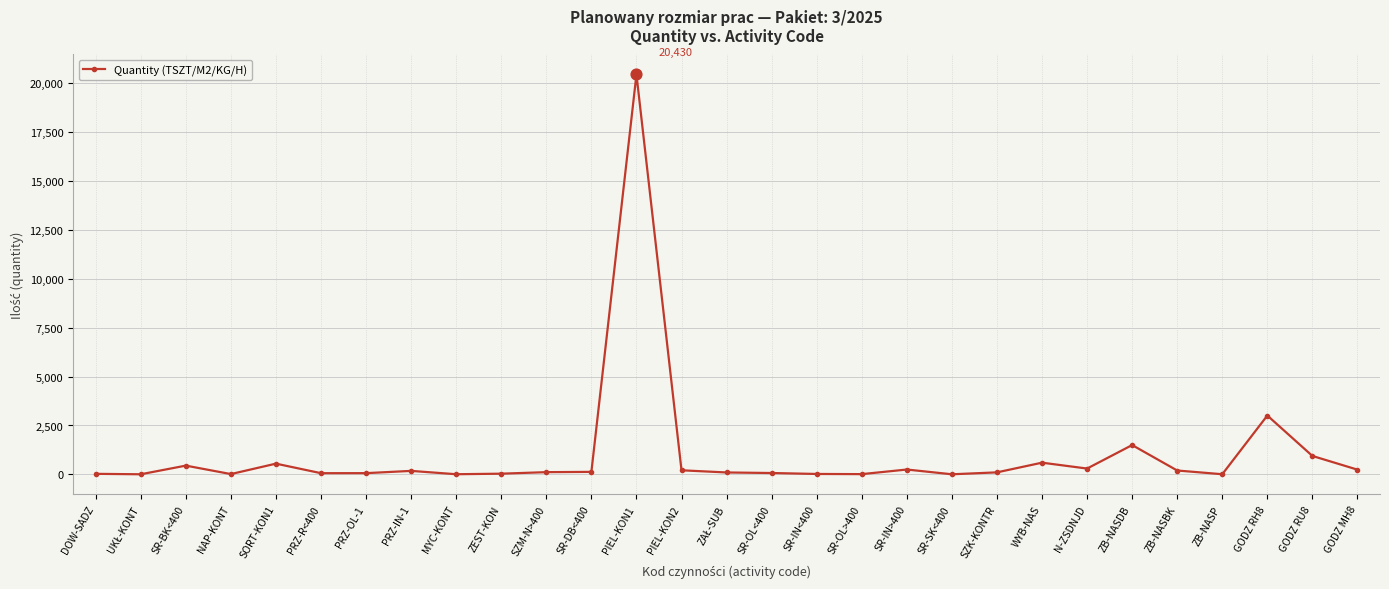

What is the greatest value displayed?

20430.0